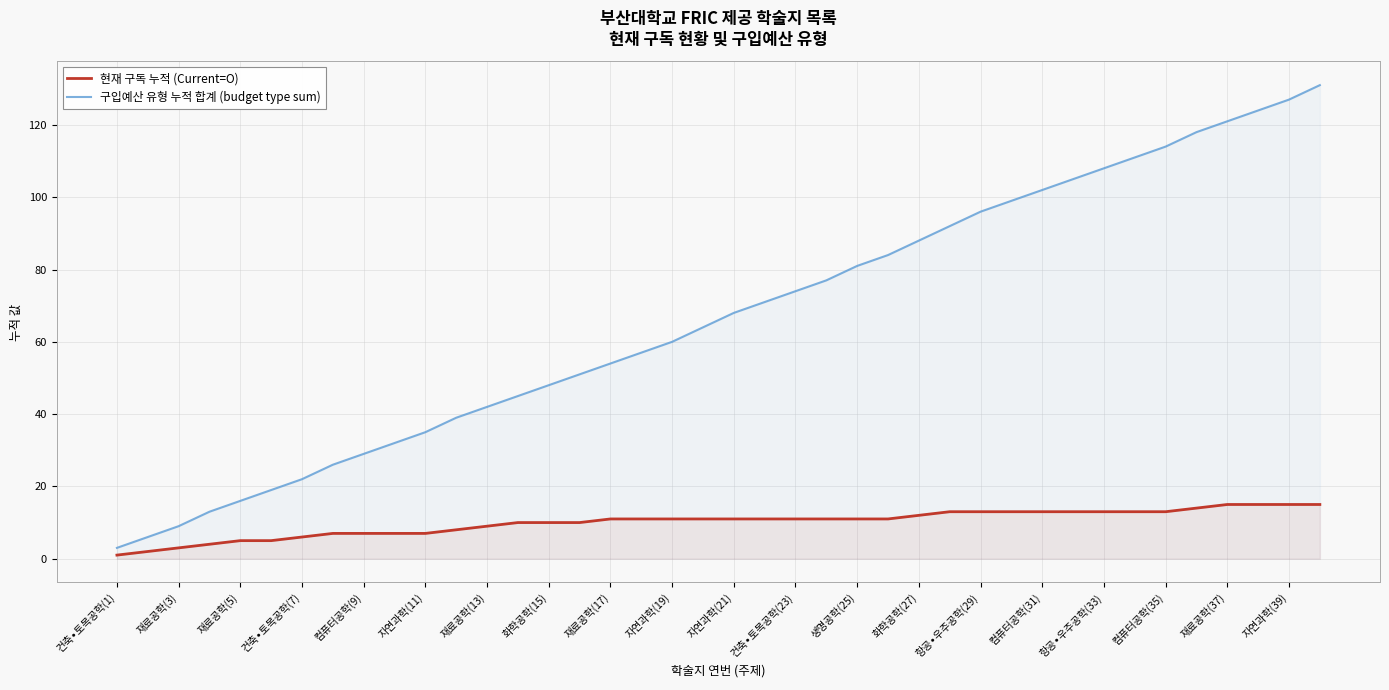

What is the lowest value of the 현재 구독 누적 (Current=O) series?

1